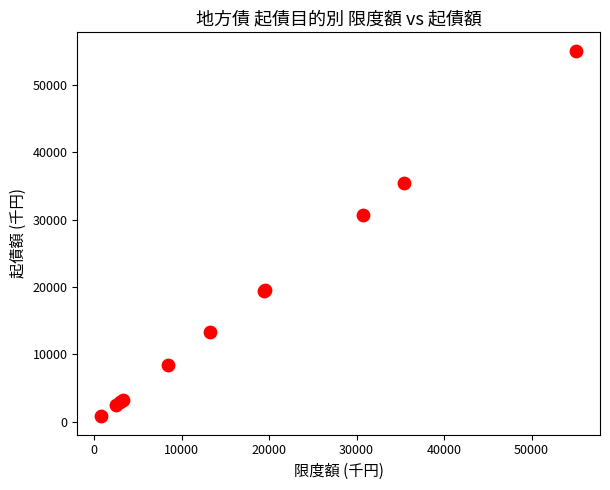

What Y value in the scatter plot is closest to 27950?

30700